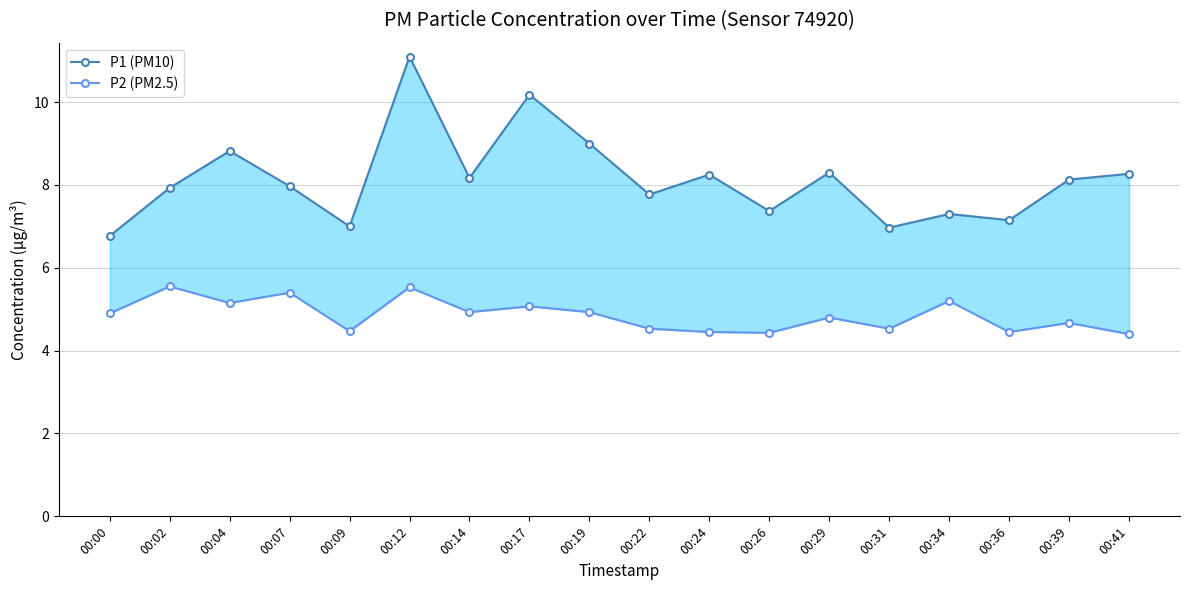

At which category does P1 (PM10) reach its first local valley?

00:09